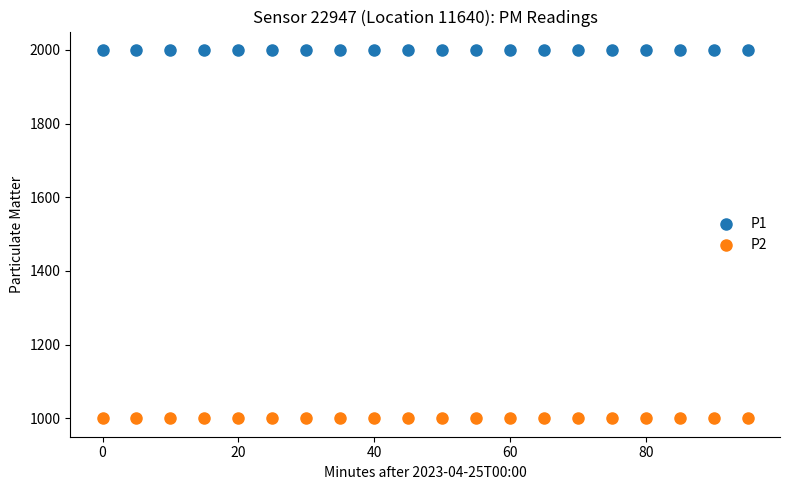

Which series contains the highest Y value?

P1